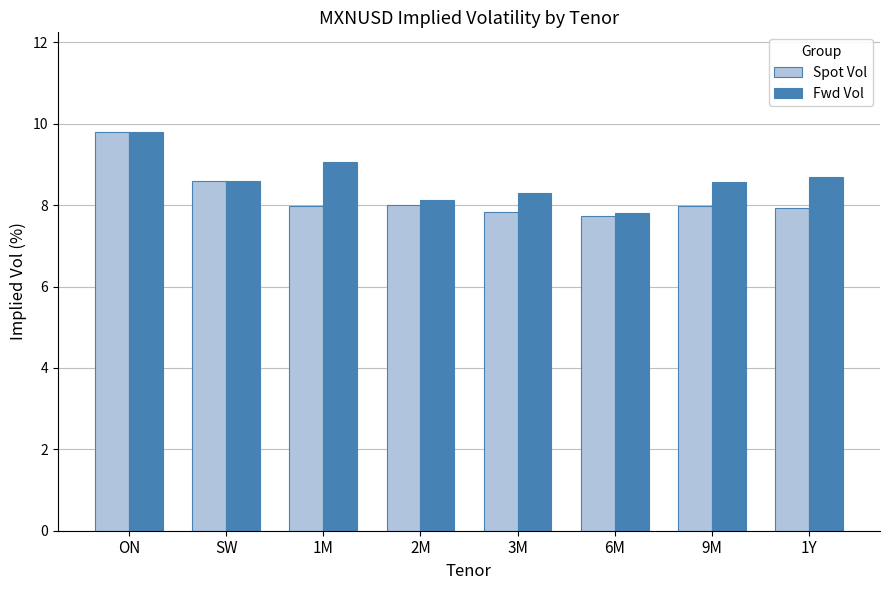

What is the sum of all Spot Vol values?

65.9